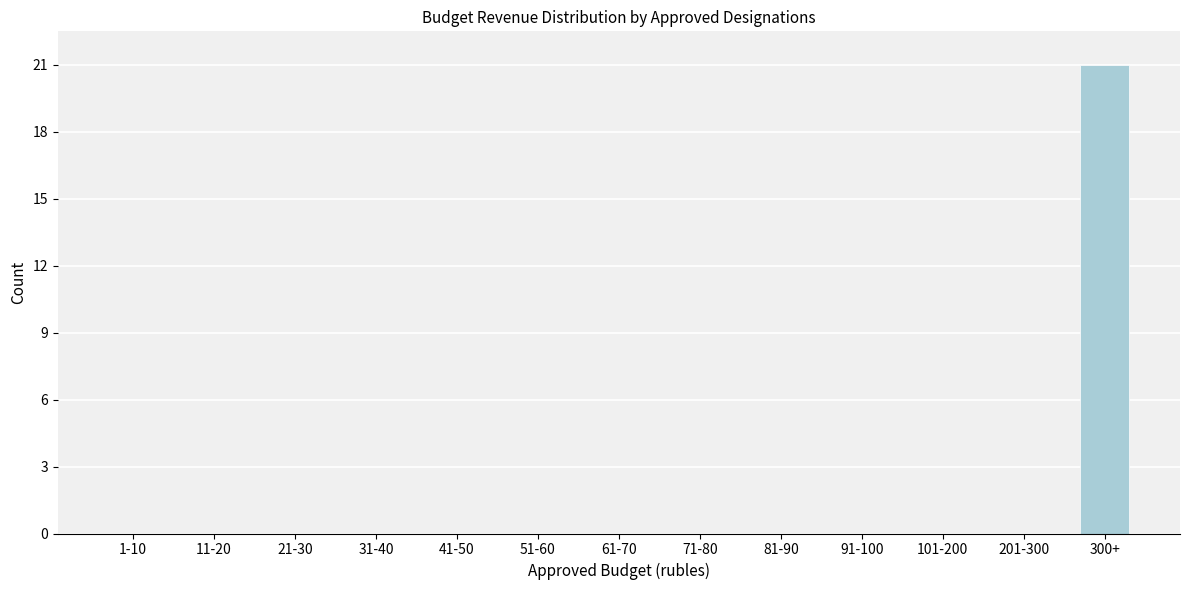

Reading left to right, what are all the values shown in this chart?

1-10=0	11-20=0	21-30=0	31-40=0	41-50=0	51-60=0	61-70=0	71-80=0	81-90=0	91-100=0	101-200=0	201-300=0	300+=21